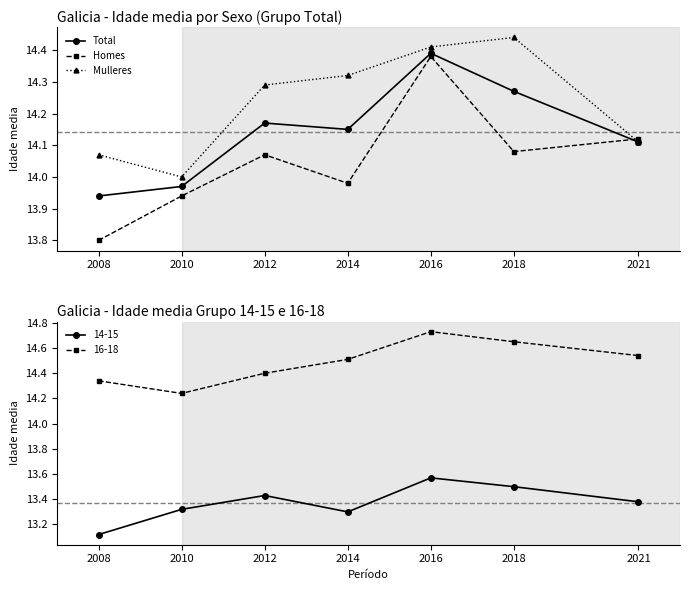

Which series changed the most between 2014 and 2016?

Homes